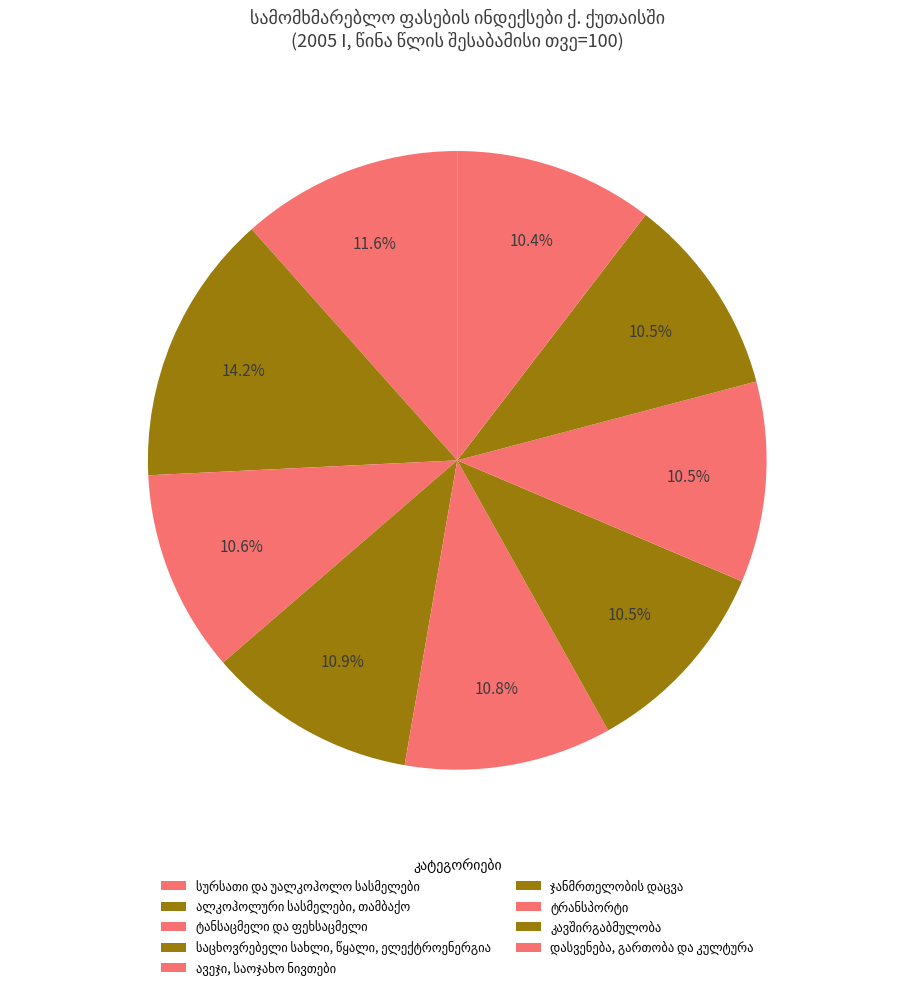

How many segments does this pie chart have?

9